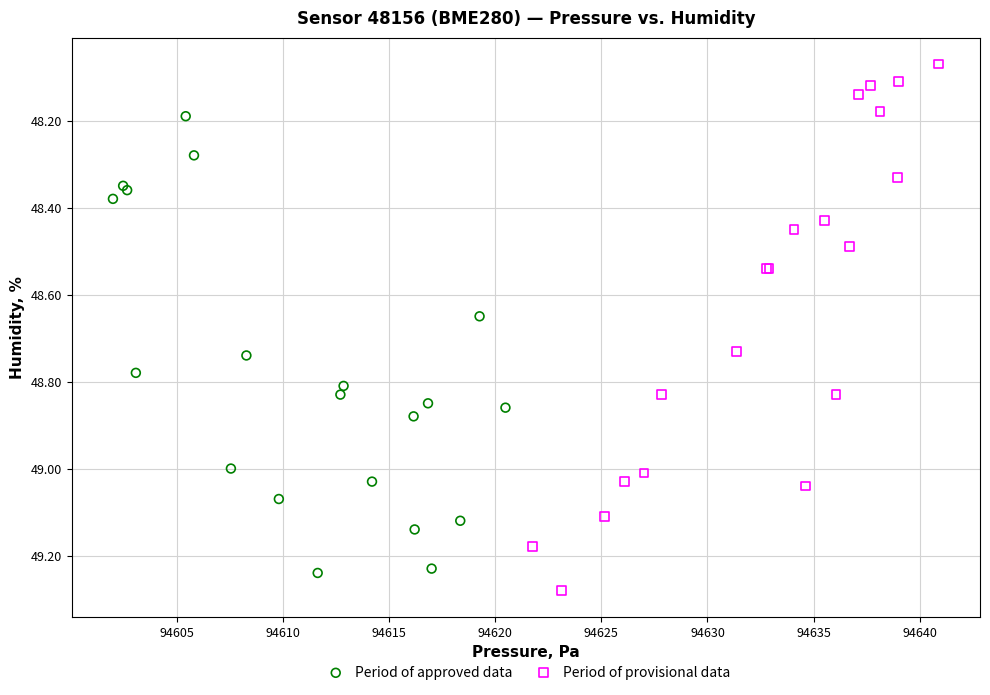

Which series contains the lowest Y value?

Period of provisional data